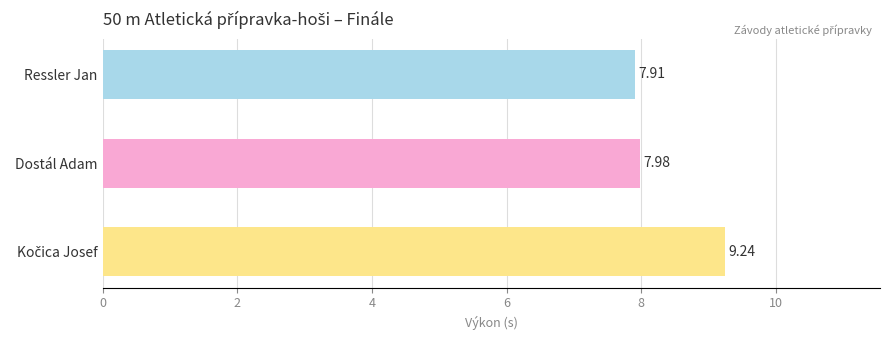

Which has a higher value, Ressler Jan or Dostál Adam?

Dostál Adam